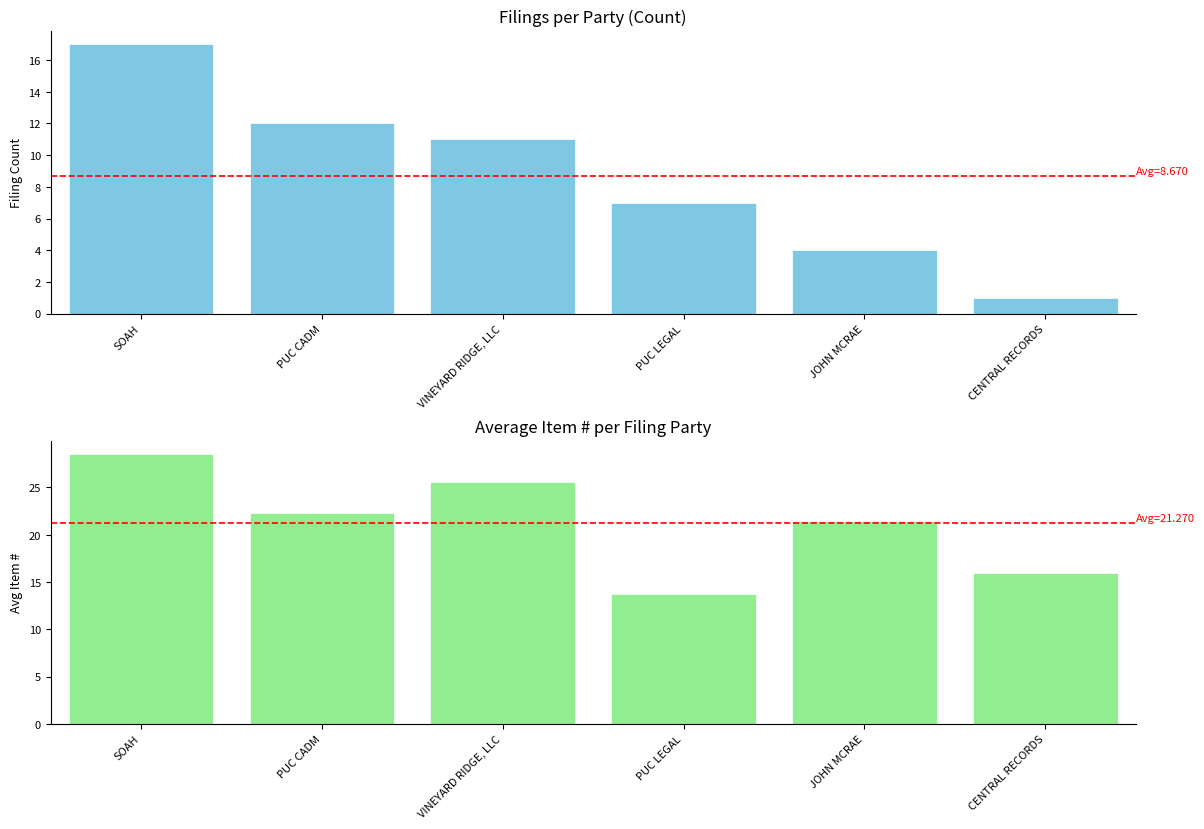

Reading left to right, extract all data points from this chart.

Filing Count: SOAH=17.0	PUC CADM=12.0	VINEYARD RIDGE, LLC=11.0	PUC LEGAL=7.0	JOHN MCRAE=4.0	CENTRAL RECORDS=1.0
Avg Item #: SOAH=28.5	PUC CADM=22.3	VINEYARD RIDGE, LLC=25.6	PUC LEGAL=13.7	JOHN MCRAE=21.5	CENTRAL RECORDS=16.0